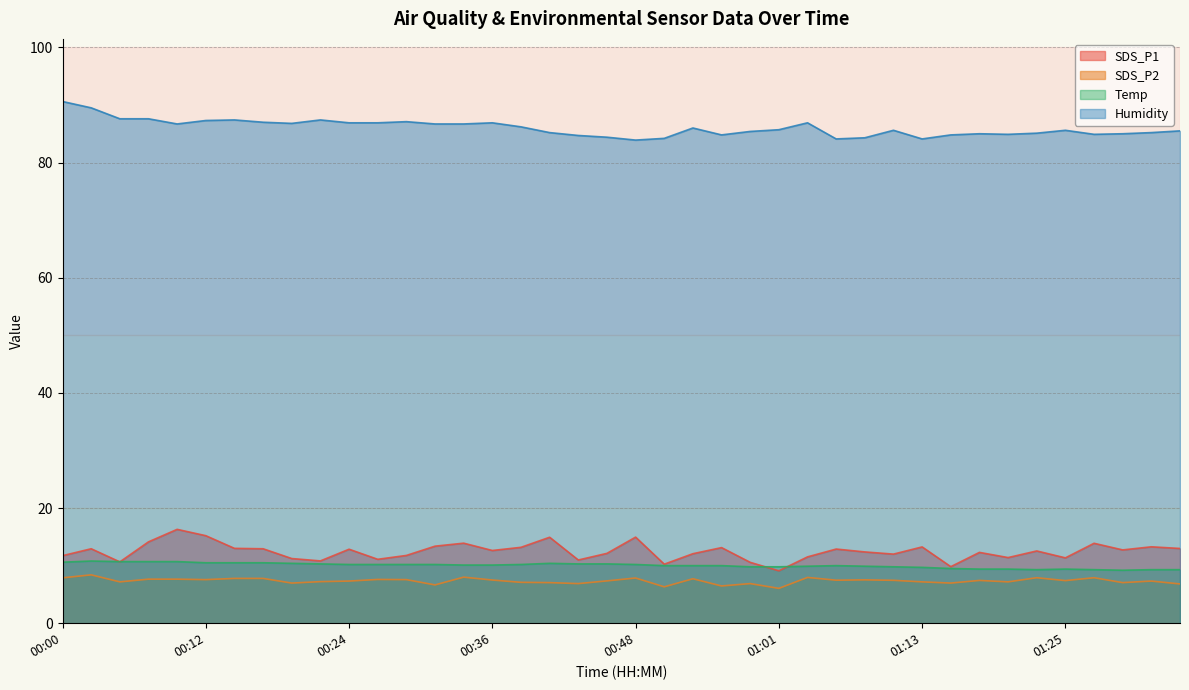

What is the maximum value for SDS_P1?

16.3